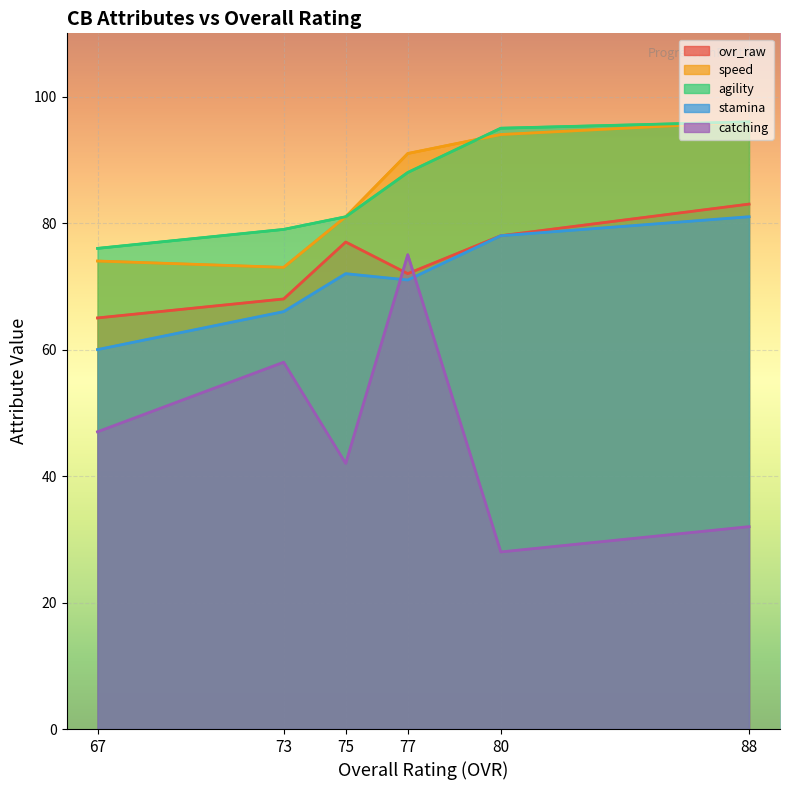

At which category is the sum across all series the highest?

77